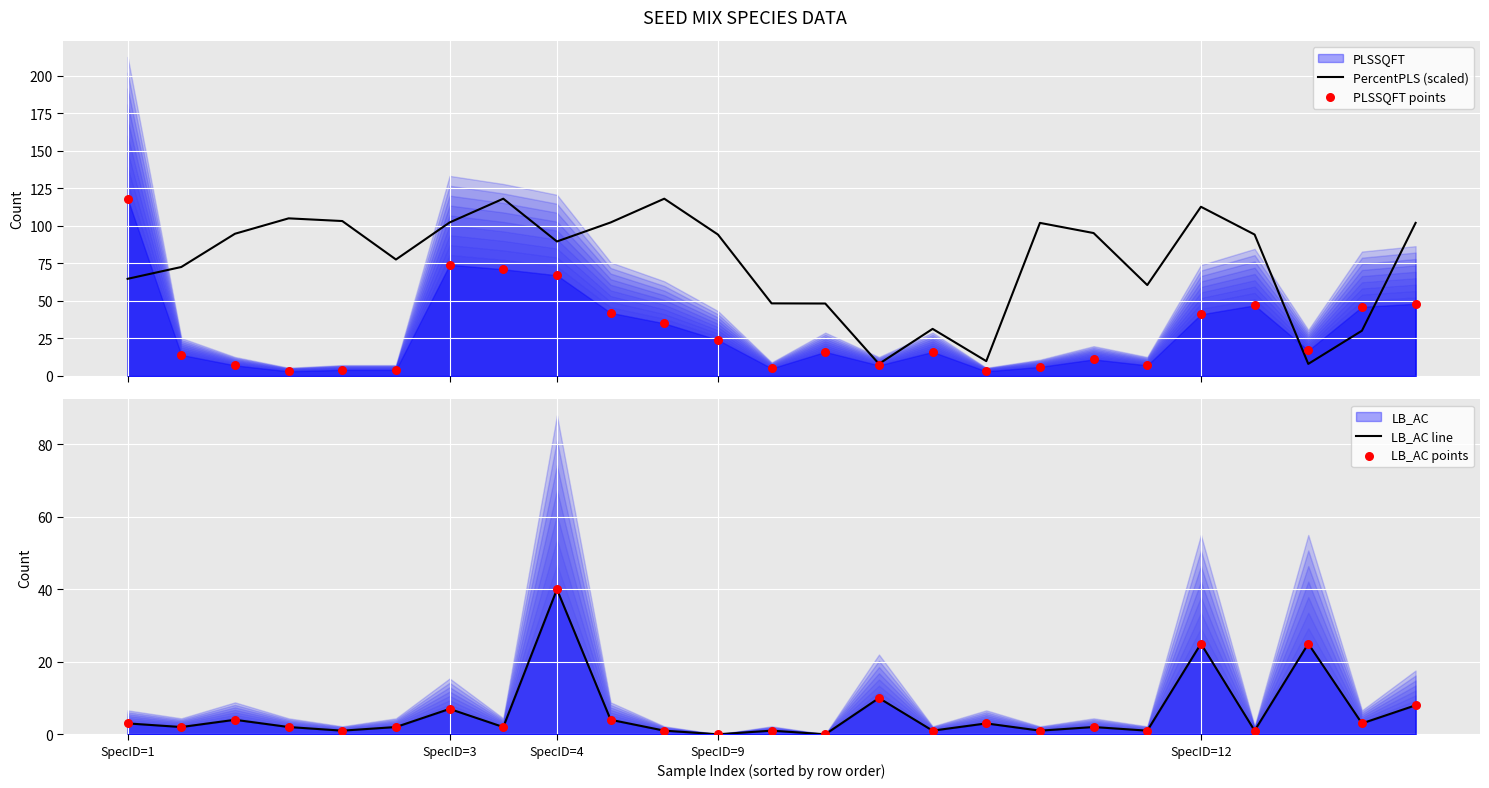

Which series has the largest total across all categories?

PercentPLS (scaled)